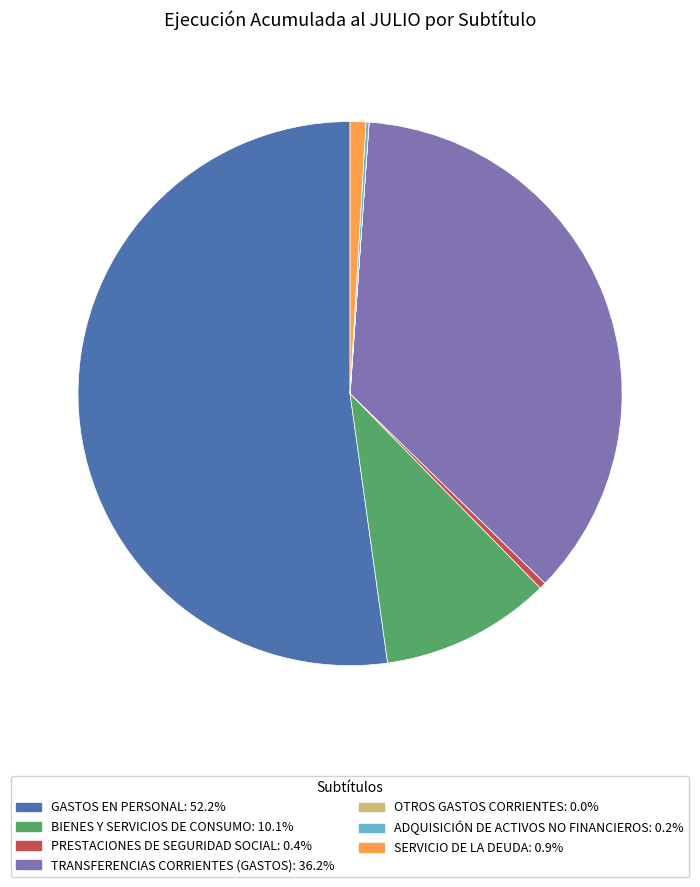

Which slice is the largest?

GASTOS EN PERSONAL